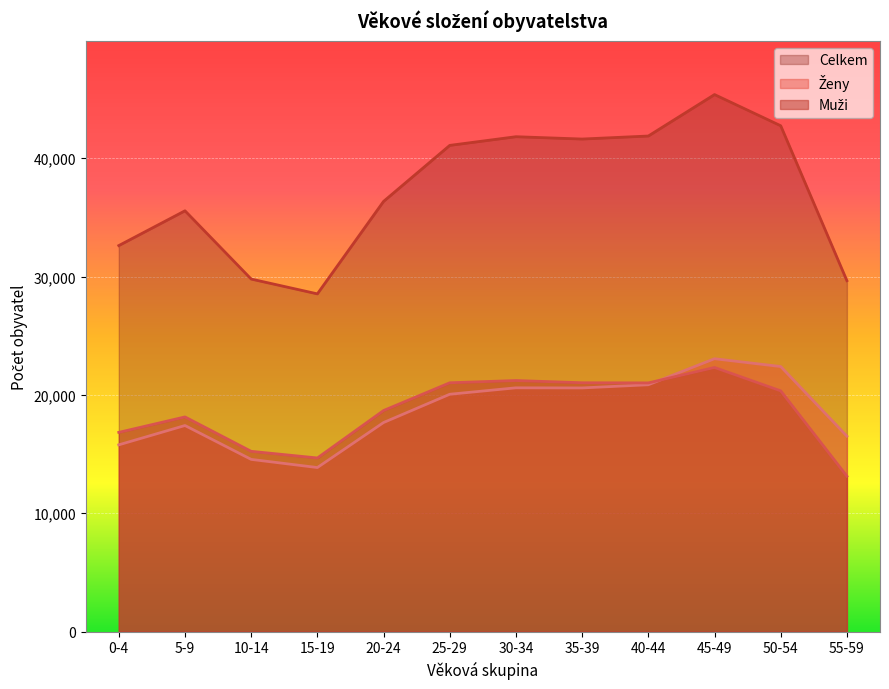

Reading left to right, what are all the values shown in this chart?

Muži: 0-4=16836	5-9=18142	10-14=15236	15-19=14674	20-24=18683	25-29=21027	30-34=21216	35-39=21029	40-44=21016	45-49=22320	50-54=20344	55-59=13136
Ženy: 0-4=15783	5-9=17416	10-14=14554	15-19=13865	20-24=17668	25-29=20057	30-34=20601	35-39=20591	40-44=20860	45-49=23058	50-54=22399	55-59=16518
Celkem: 0-4=32619	5-9=35558	10-14=29790	15-19=28539	20-24=36351	25-29=41084	30-34=41817	35-39=41620	40-44=41876	45-49=45378	50-54=42743	55-59=29654